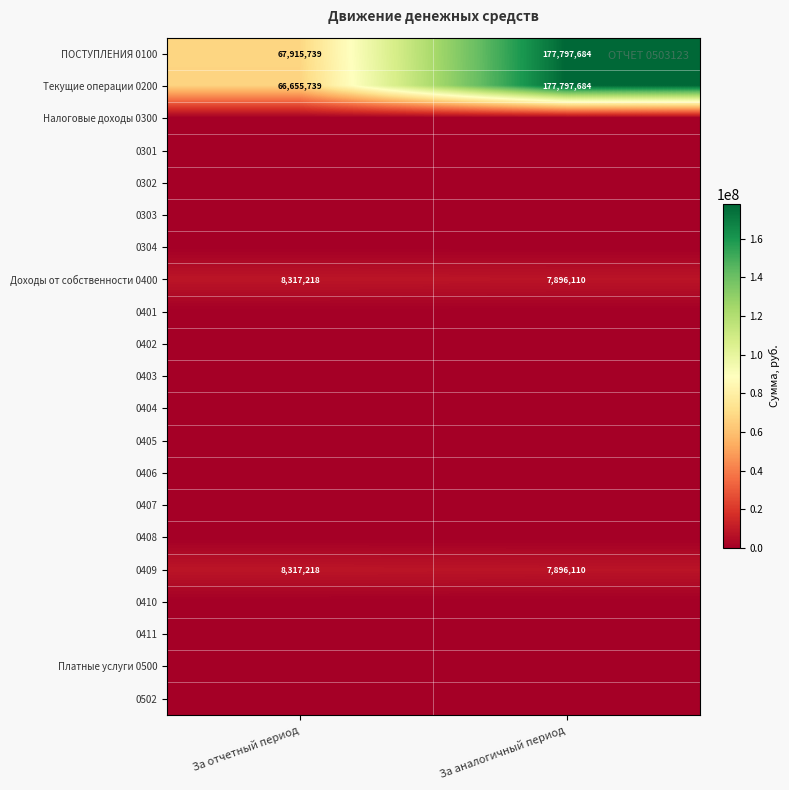

What is the total value across all series at За отчетный период?

151205912.9